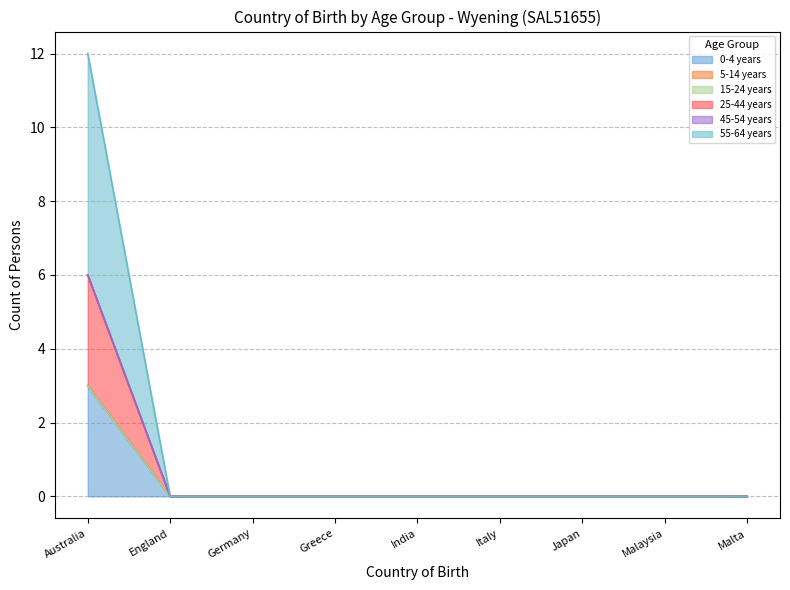

How many values in the 25-44 years series exceed 0?

1